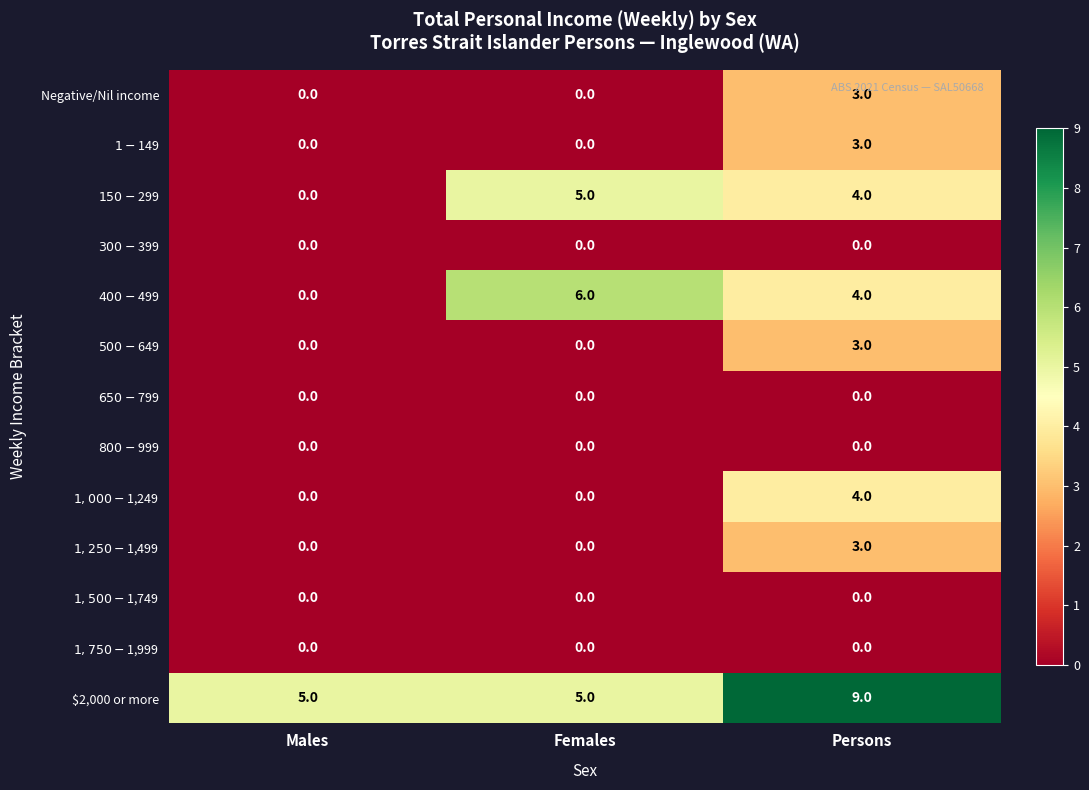

What is the difference between the highest and lowest values at Males?

5